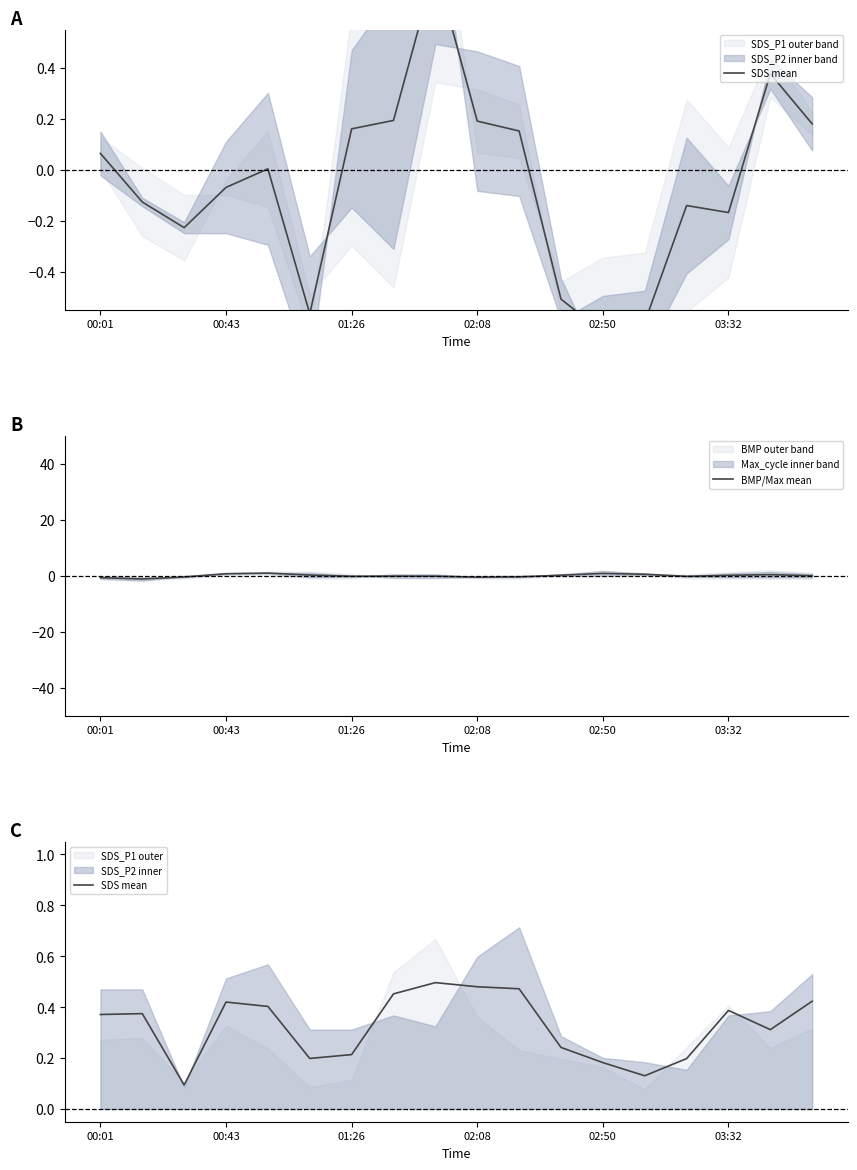

At which label does SDS mean reach its peak?

8